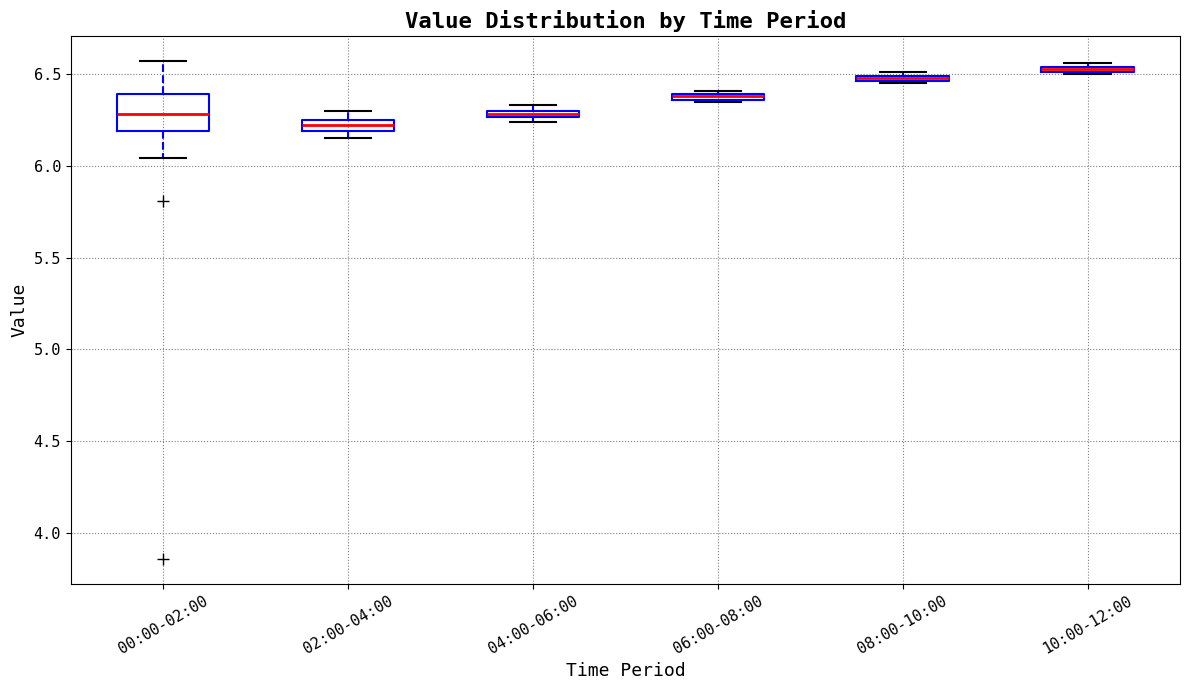

Where is the lower edge of the box for 02:00-04:00 on the y-axis? The values are not printed on the chart, so give them approximately, as read against the axis.

6.20